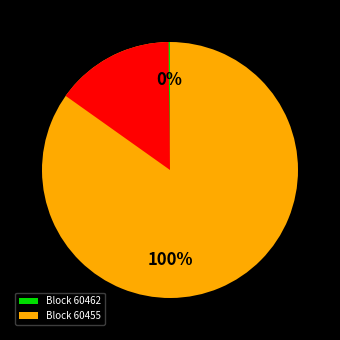

Which has a higher value, 60455 or 60462?

60455